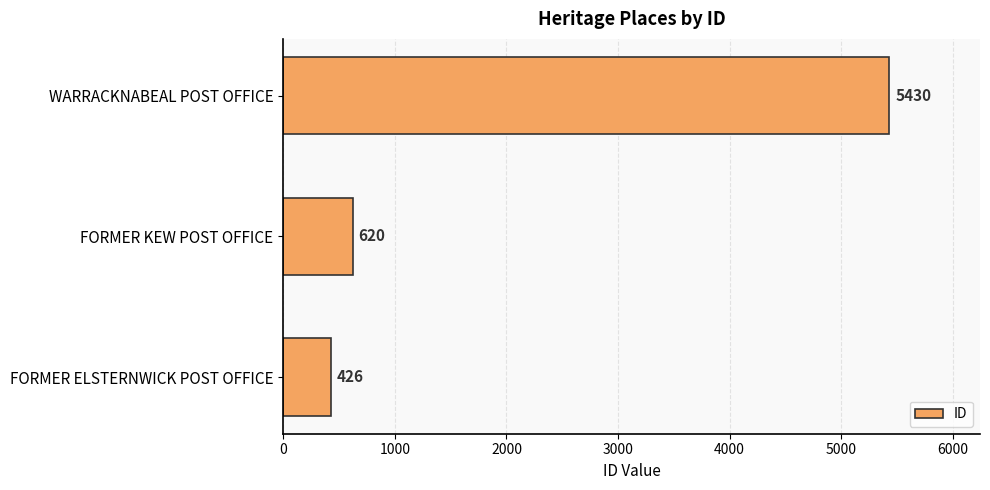

How many bars are there in total?

3